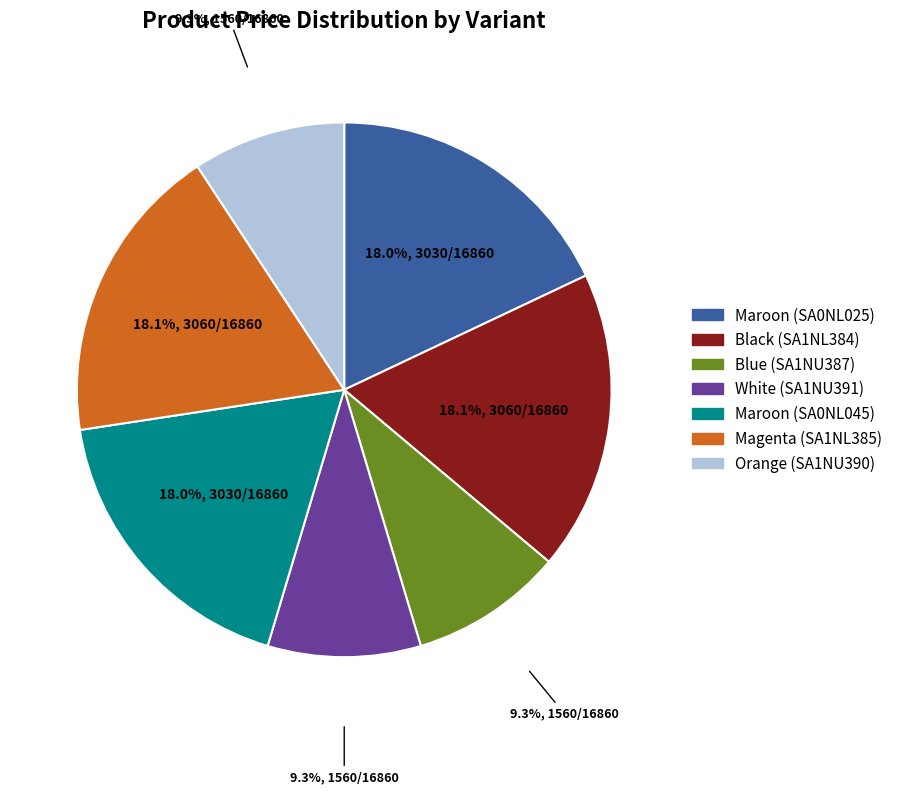

To the nearest percent, what portion does Magenta (SA1NL385) represent?

18%